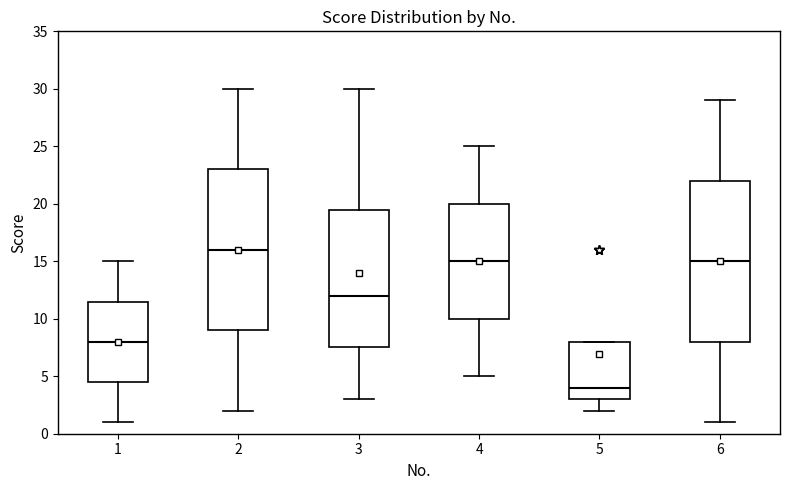

Which box has the lowest median line?

5